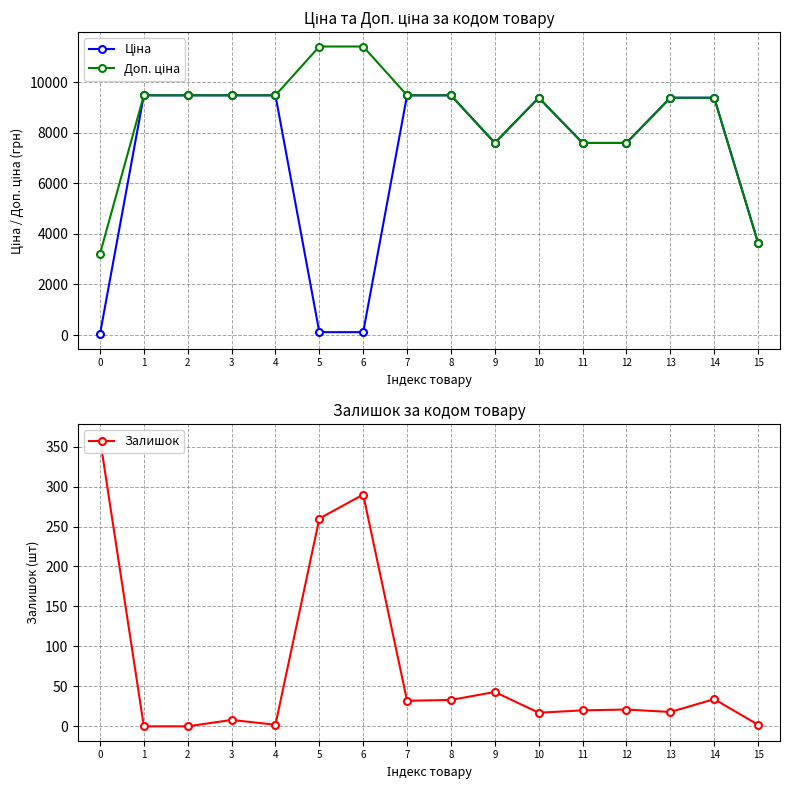

Where is the first local maximum for Доп. ціна?

10